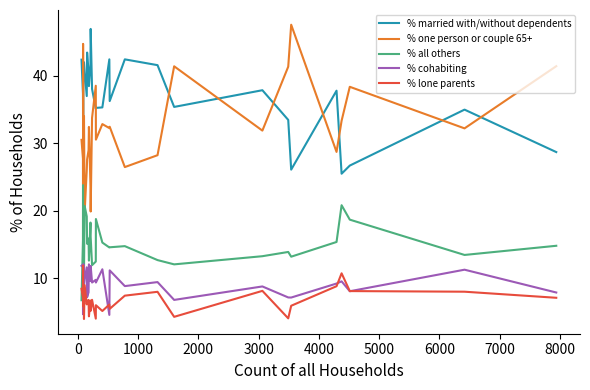

Which series has the largest total across all categories?

% married with/without dependents